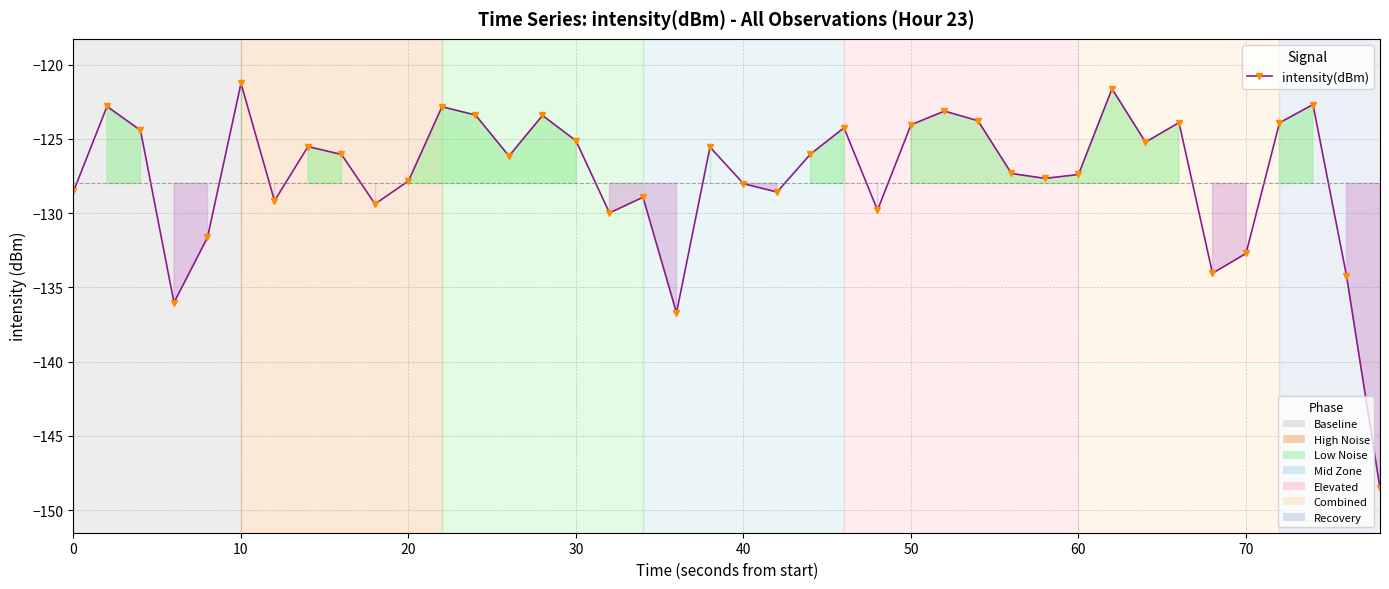

True or false: there are more than 1 points higher than both neighbors.

True